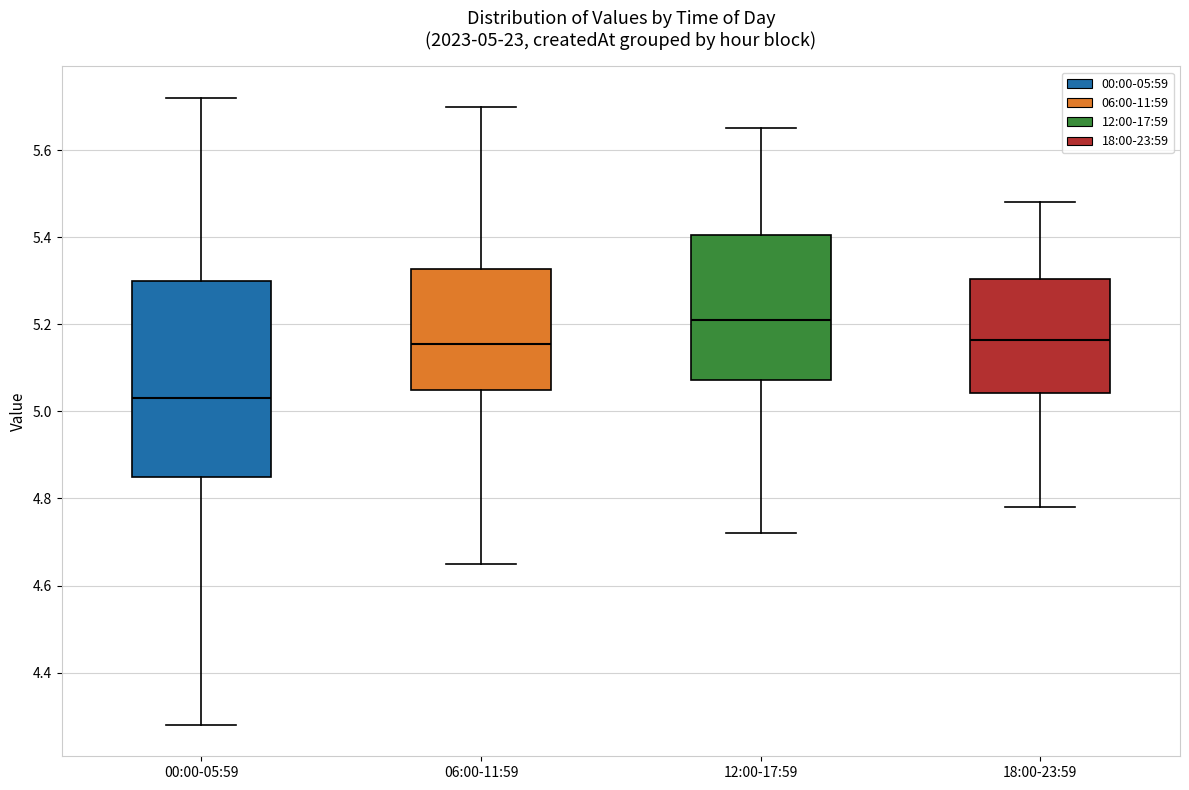

Which box's median line is the lowest?

00:00-05:59